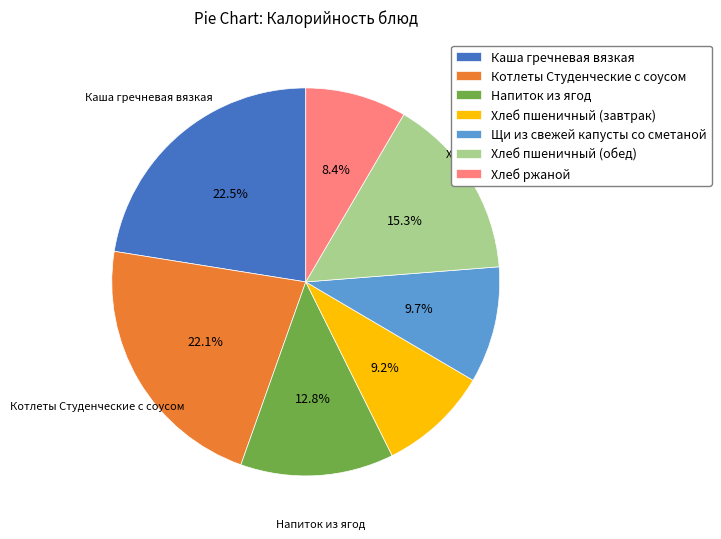

What portion of the pie excludes Каша гречневая вязкая?

77.5%